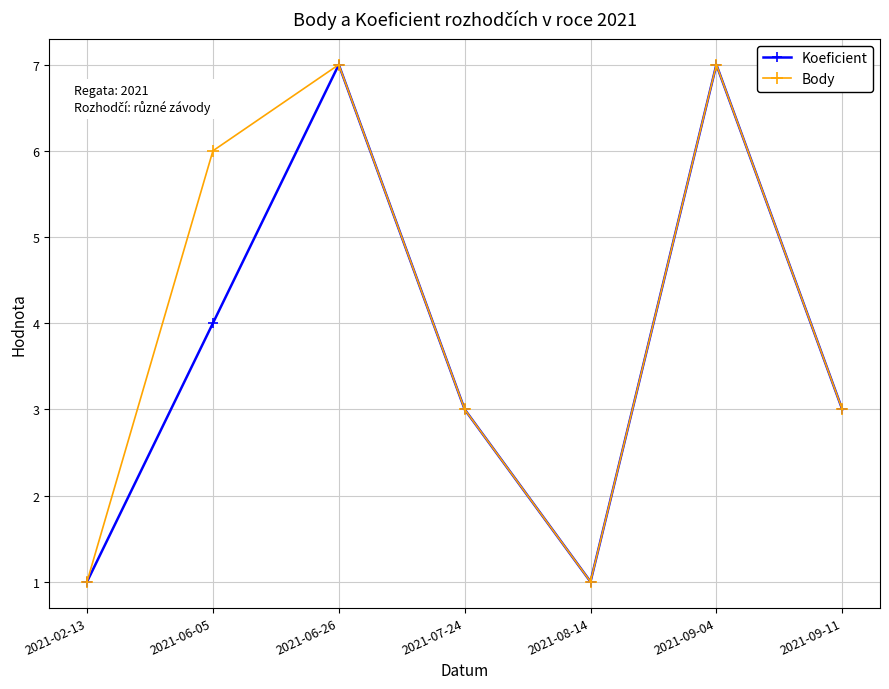

How many interior local peaks does the Body series have?

2